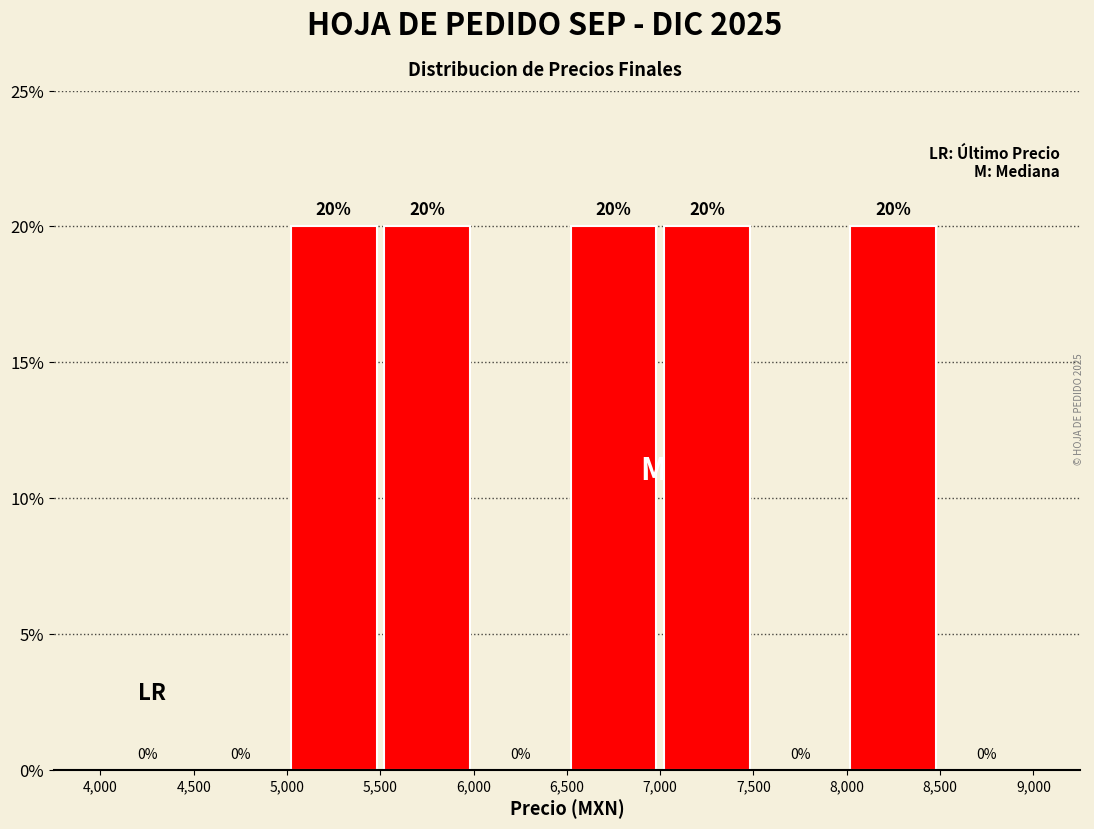

Reading left to right, transcribe this chart: for each bar, give the range it covers on the x-axis and its height.

4,000 to 4,500: 0
4,500 to 5,000: 0
5,000 to 5,500: 20
5,500 to 6,000: 20
6,000 to 6,500: 0
6,500 to 7,000: 20
7,000 to 7,500: 20
7,500 to 8,000: 0
8,000 to 8,500: 20
8,500 to 9,000: 0